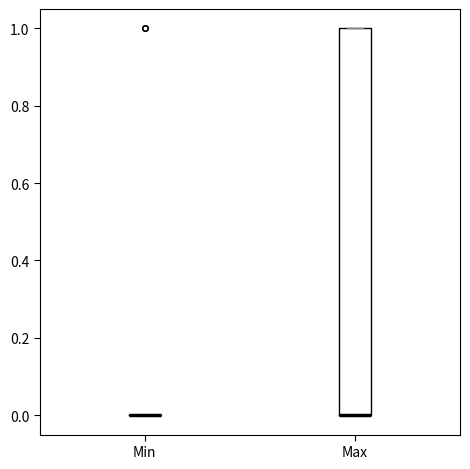

Reading left to right, transcribe this box plot: for each box, give where its median line is, the range the box spans, and where its two whiskers end, as read against the y-axis. The values are not printed on the chart, so give them approximately, as read against the axis.

Min: box collapsed to a line at 0, whiskers 0 to 0
Max: median 0 (drawn on the box's lower edge), box 0 to 1, whiskers 0 to 1